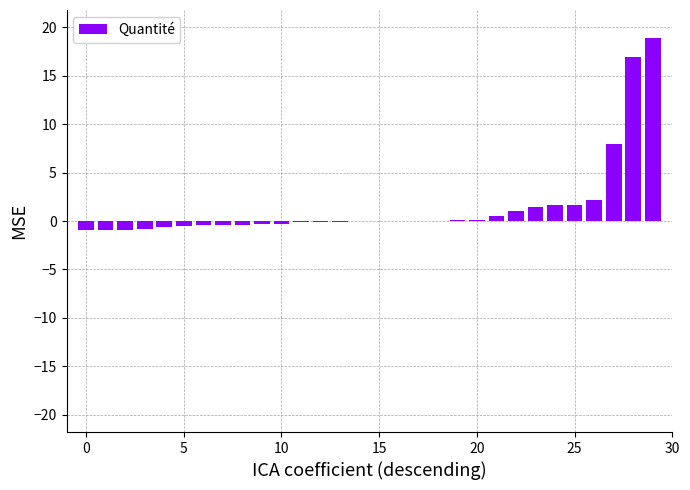

What is the sum of all values?

46.0